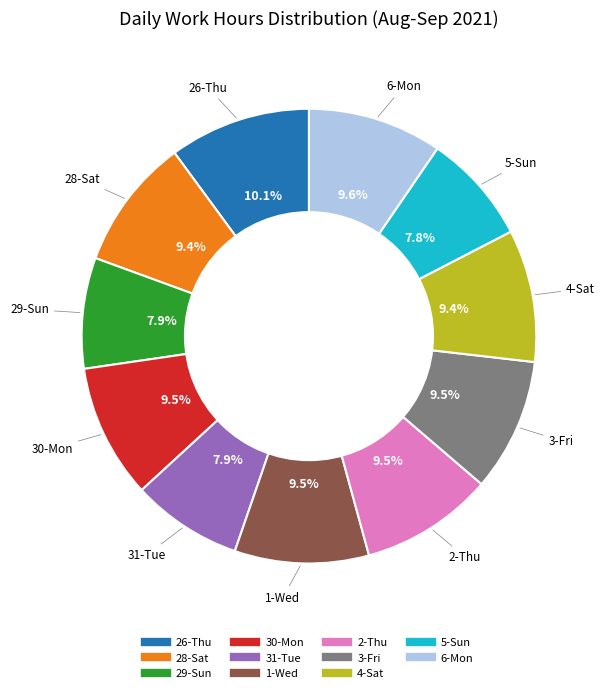

Is there a majority slice in this chart?

No